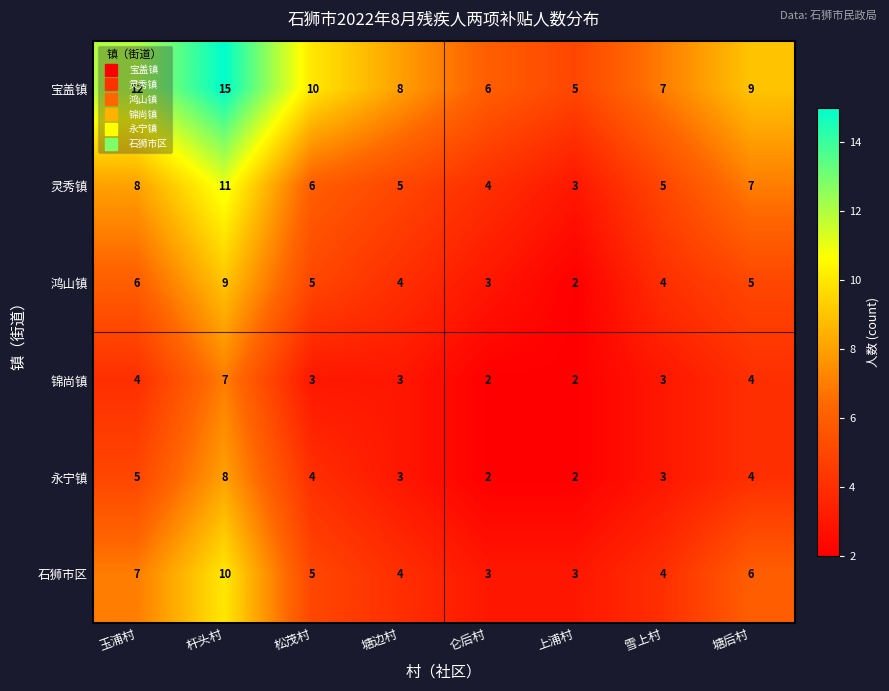

What is the difference between the maximum and second lowest values in the 鸿山镇 series?

6